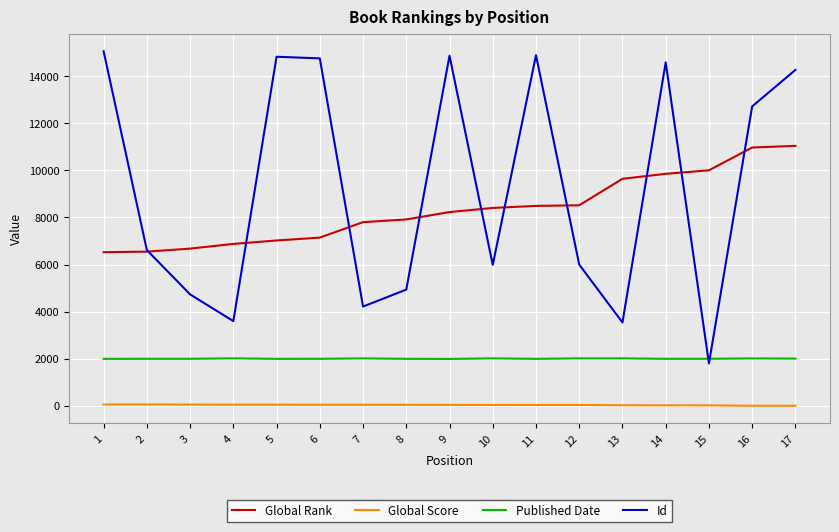

At 8, list the series in order from largest to smallest.

Global Rank, Id, Published Date, Global Score